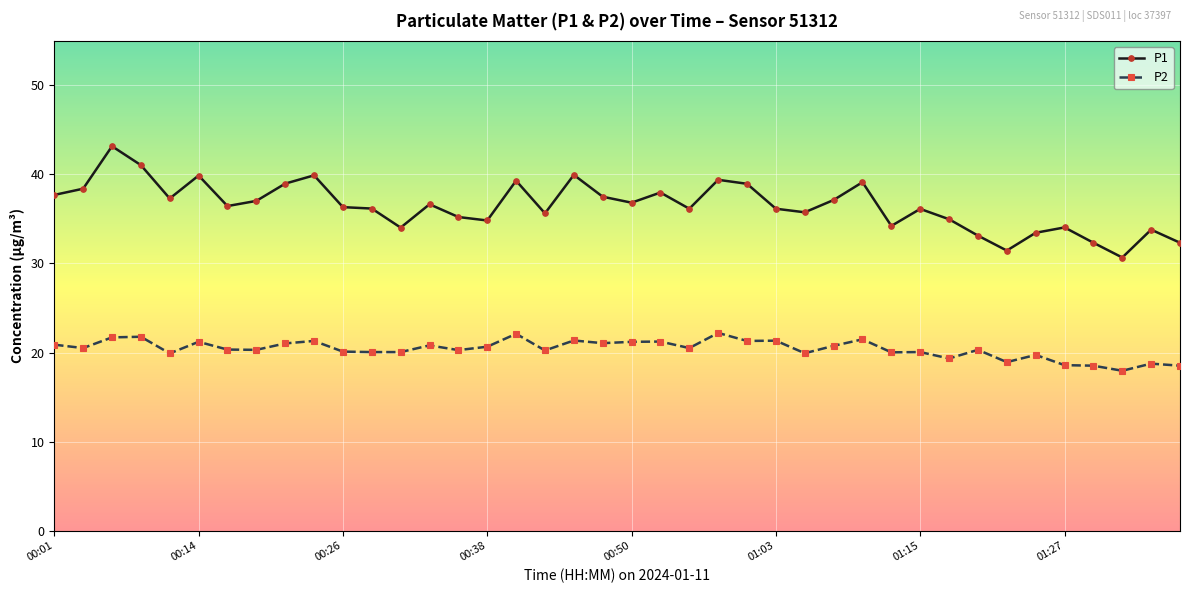

Is this an area chart (filled region under the line)?

No